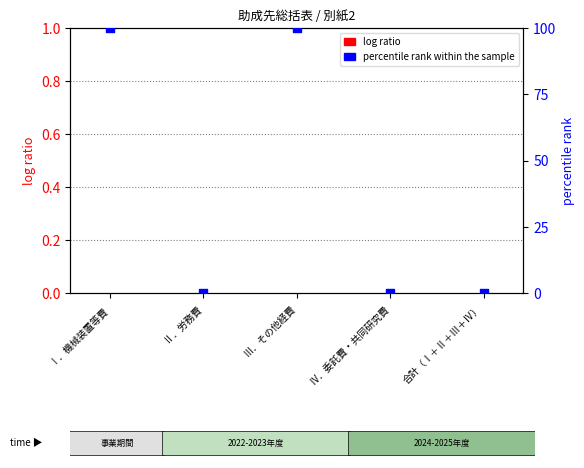

Is the value of log ratio at Ⅲ．その他経費 greater than the value of percentile rank within the sample at 合計（Ⅰ＋Ⅱ＋Ⅲ＋Ⅳ）?

No